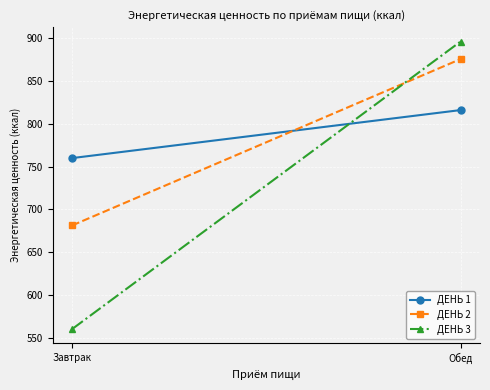

Which category has the highest value in the ДЕНЬ 3 series?

Обед